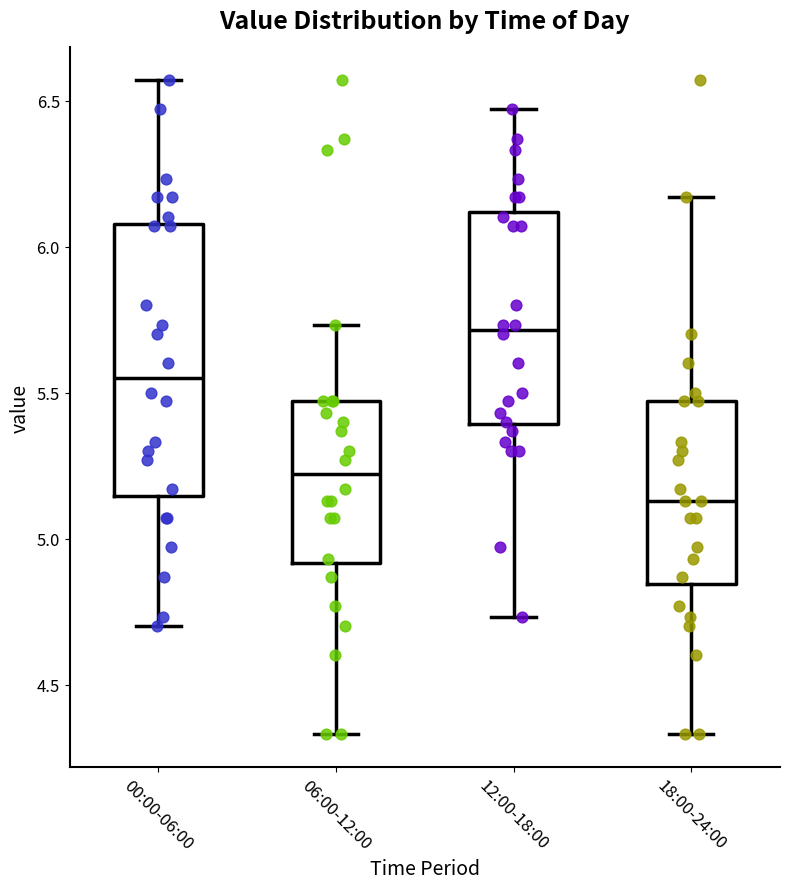

Which box's median line is the lowest?

18:00-24:00